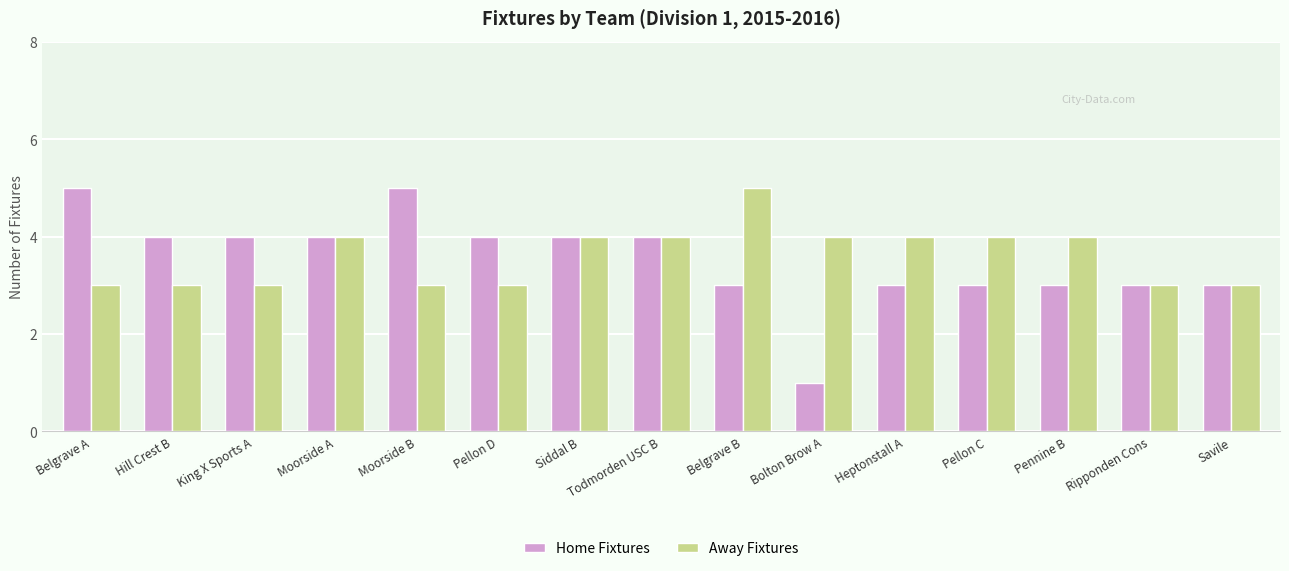

List the series in order of their overall mean, highest first.

Away Fixtures, Home Fixtures